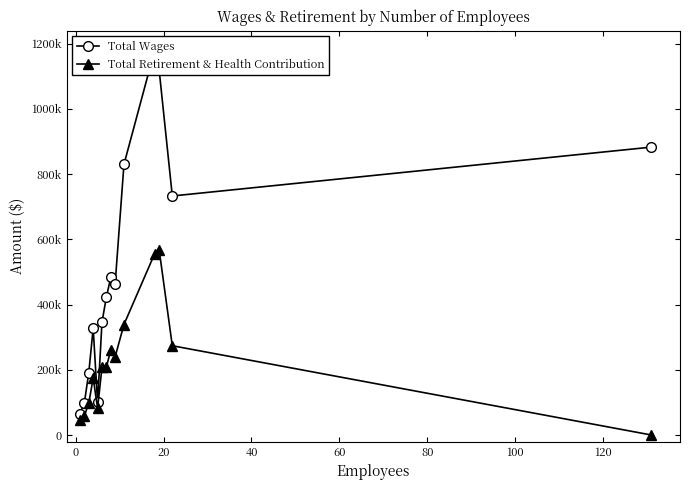

What are all the series names shown in the legend?

Total Wages, Total Retirement & Health Contribution